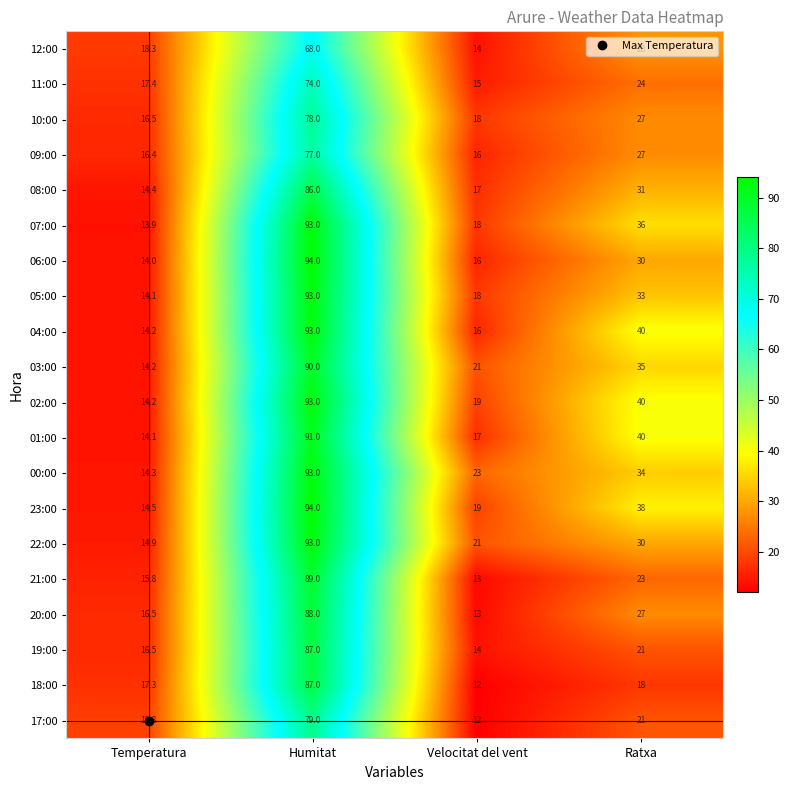

Which series has the widest spread of values?

06:00